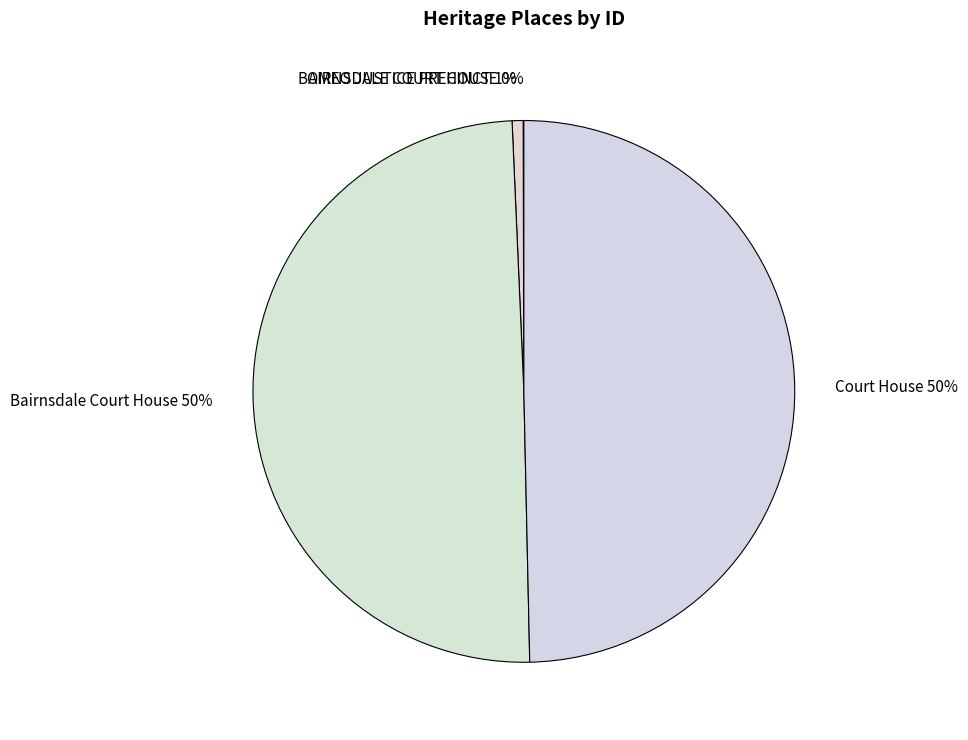

To the nearest percent, what percentage of the pie is OMEO JUSTICE PRECINCT?

1%